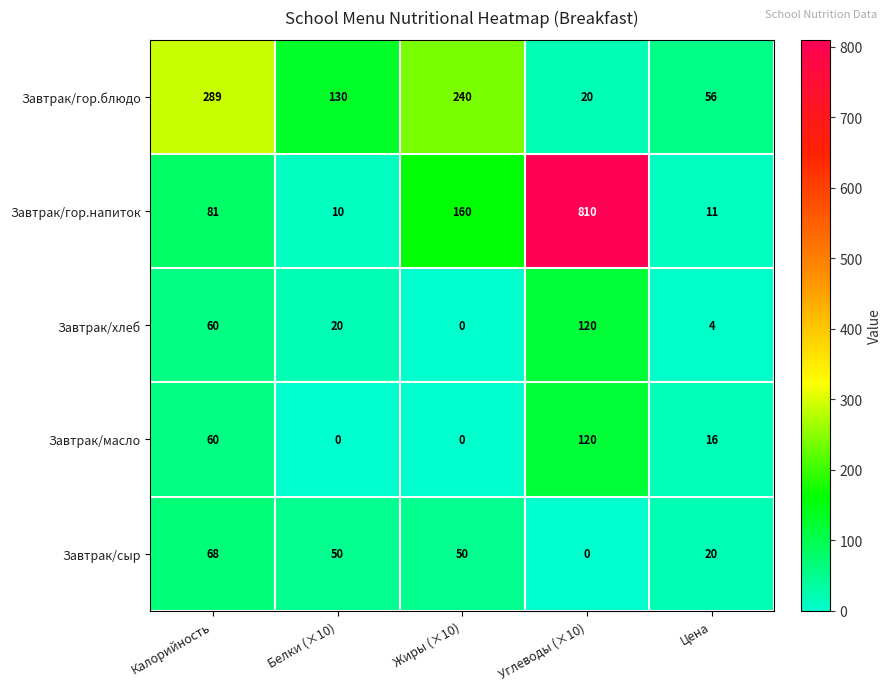

Which series has the largest total across all categories?

Завтрак/гор.напиток